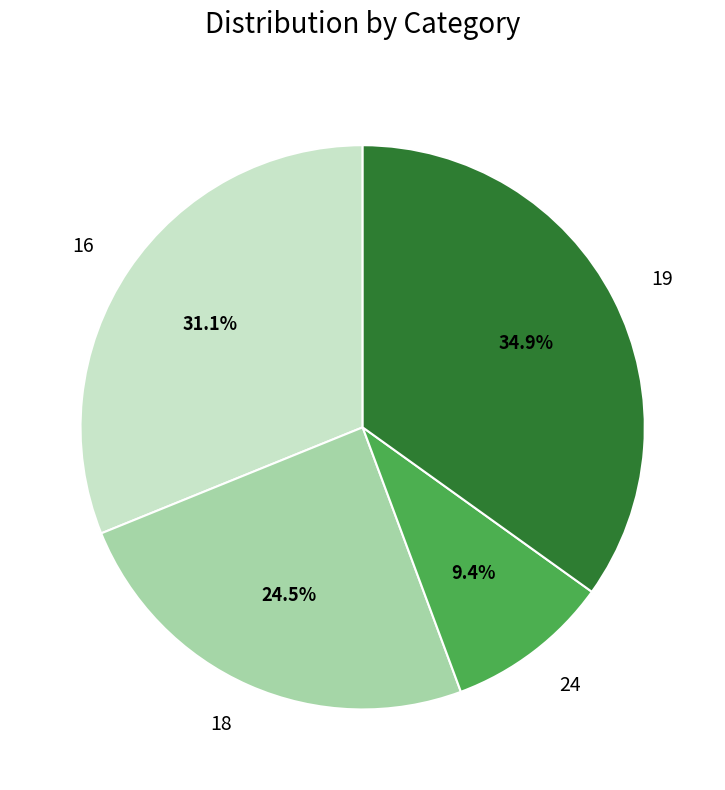

Is there any slice that represents more than half of the pie?

No